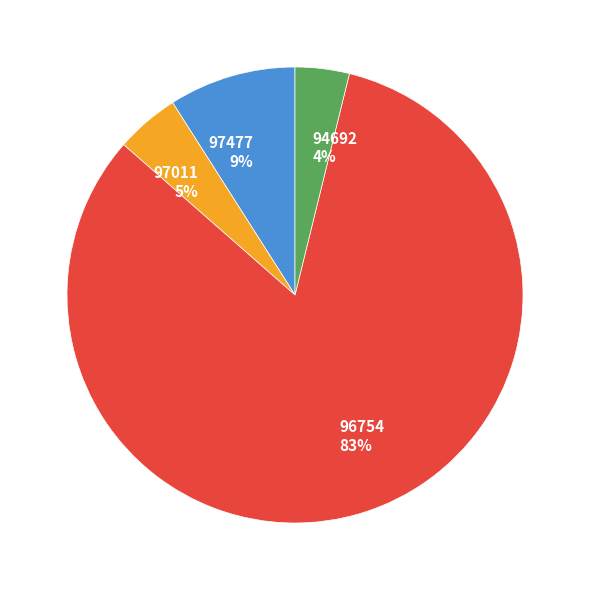

How many slices are in this pie chart?

4